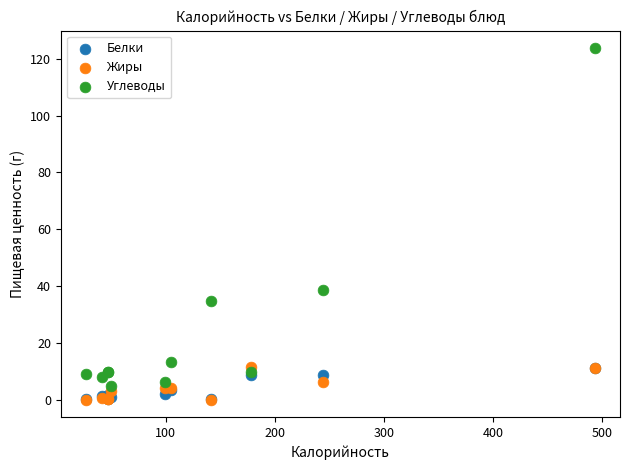

What are all the series names shown in the legend?

Белки, Жиры, Углеводы